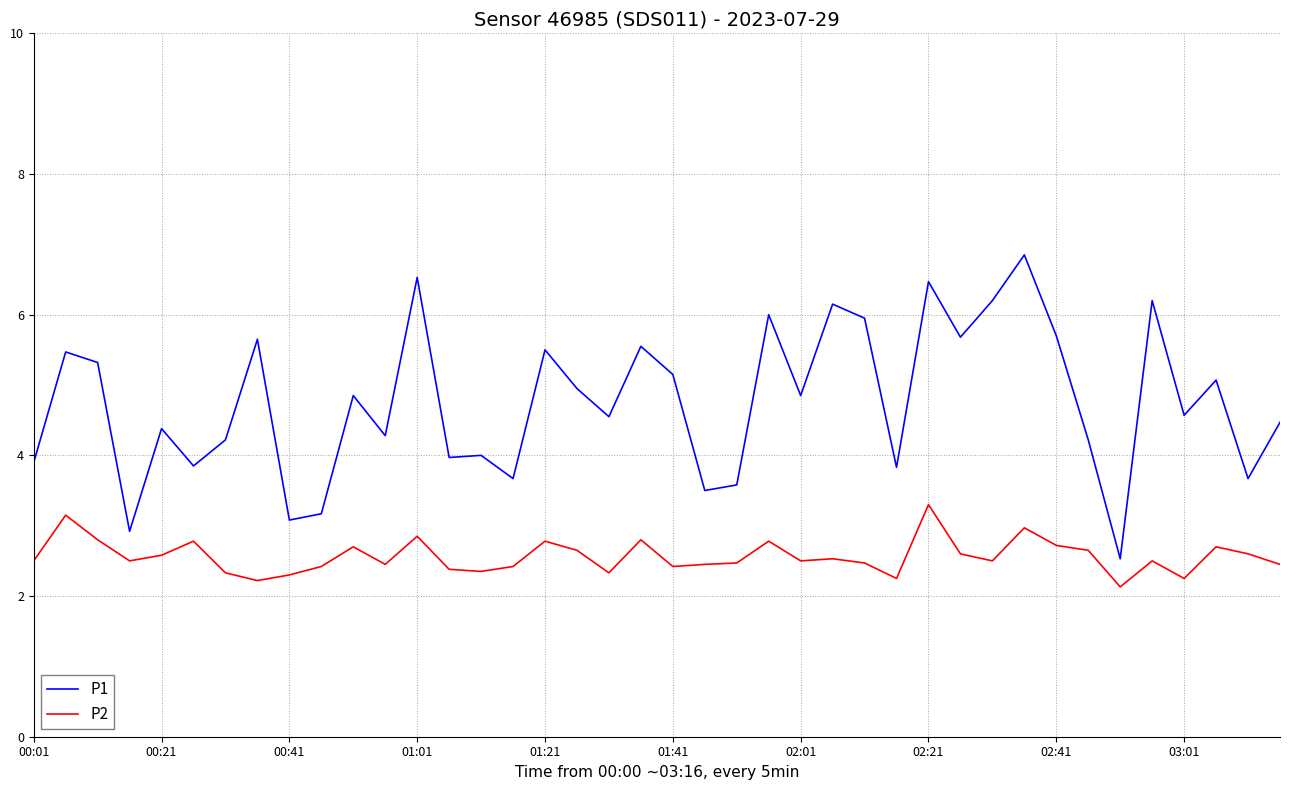

True or false: P1 has more than 2 interior local peaks.

True